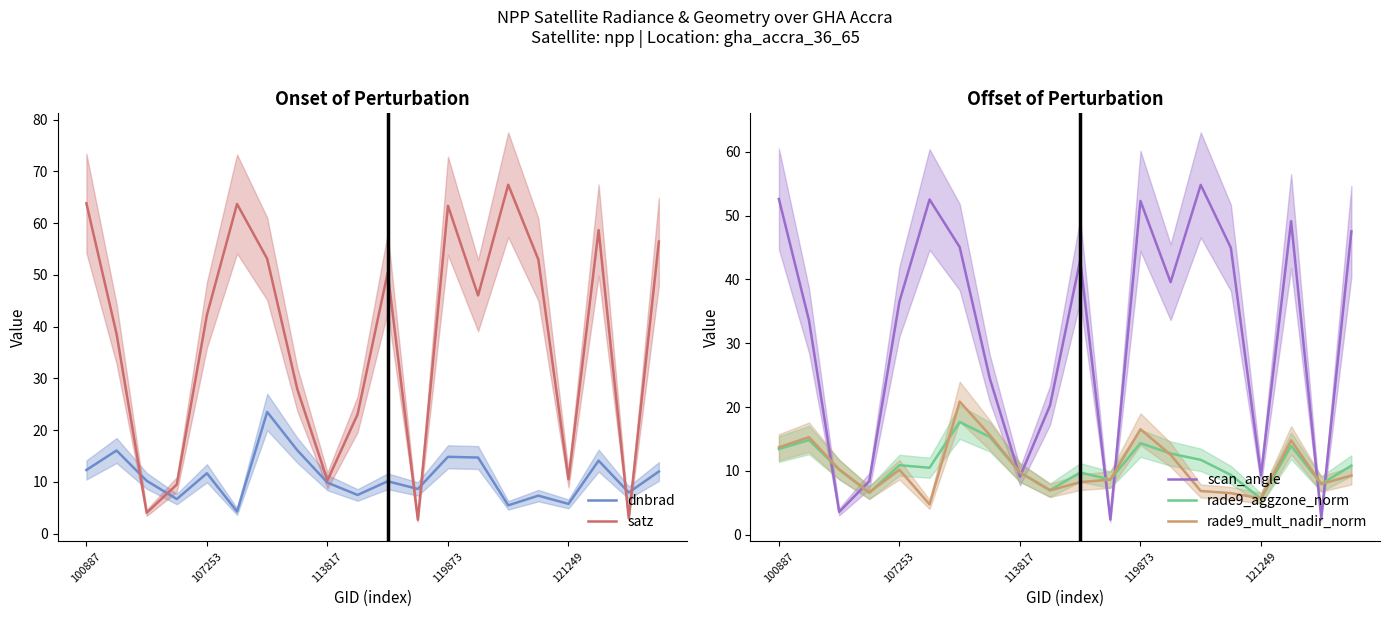

What is the maximum value shown in the chart?

67.4